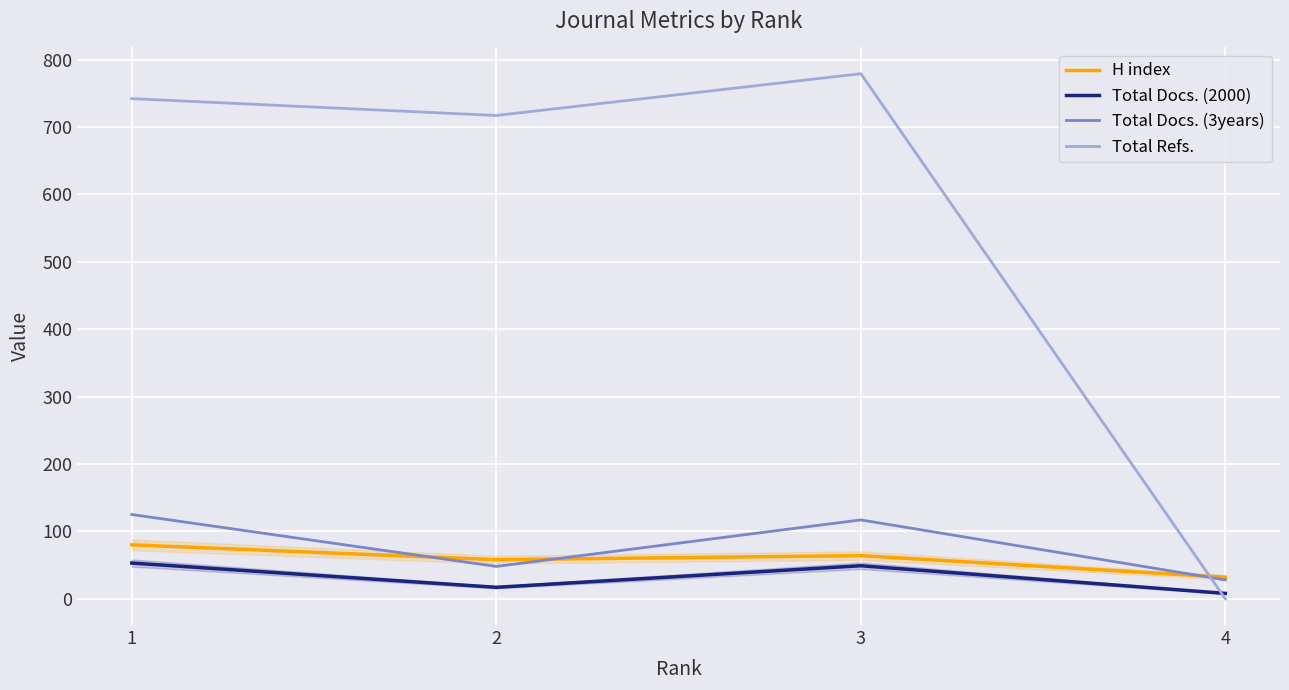

What is the sum of the H index values at 3 and 1?

144